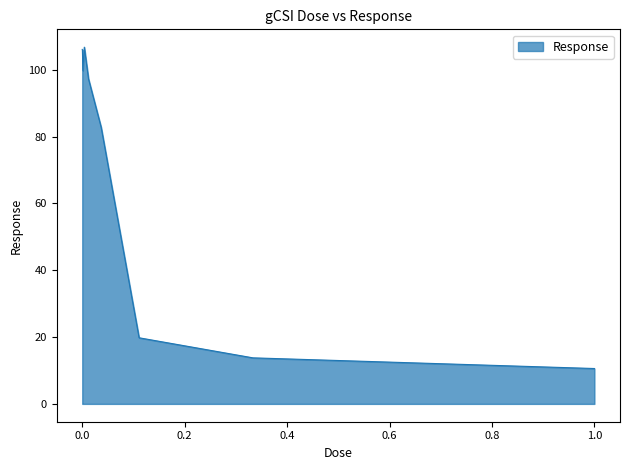

What is the greatest value displayed?

106.7